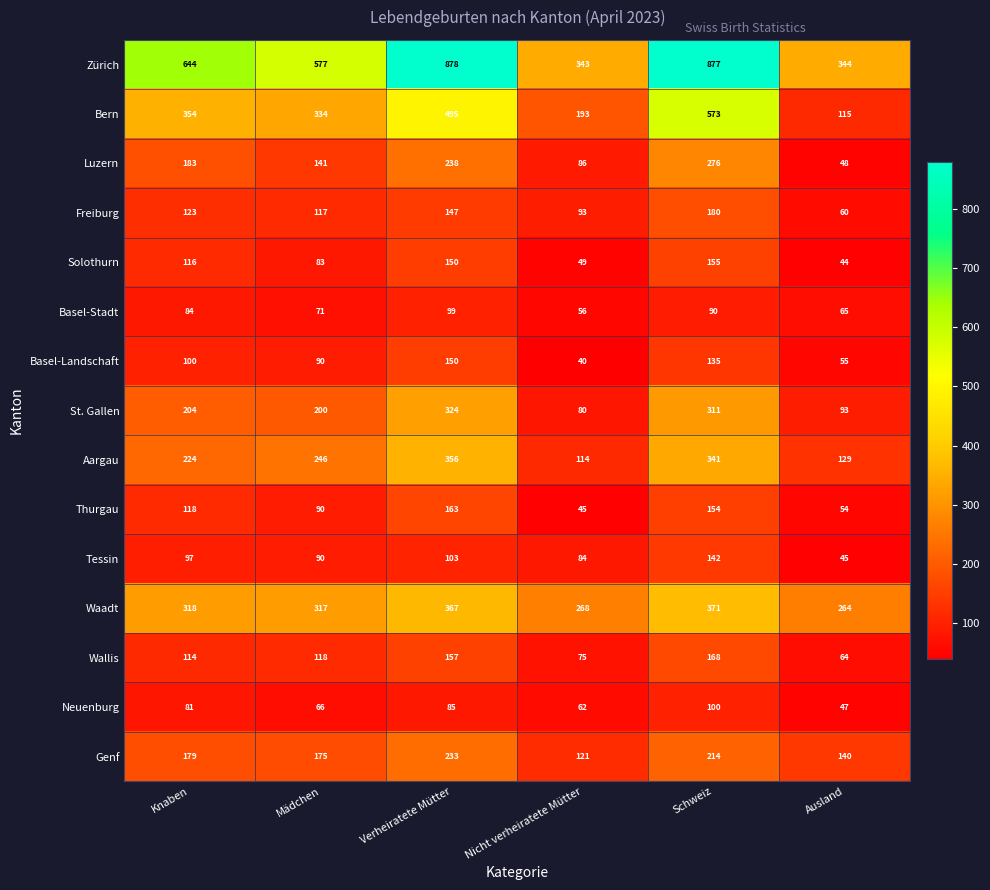

What is the approximate value of Basel-Landschaft at Mädchen?

90